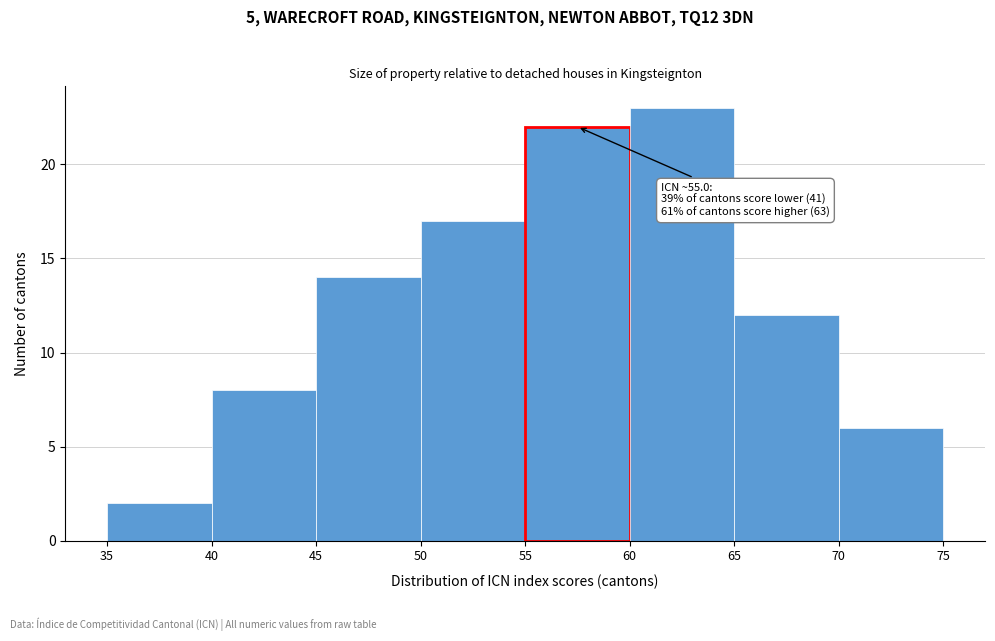

Which range on the x-axis has the tallest bar?

60 to 65